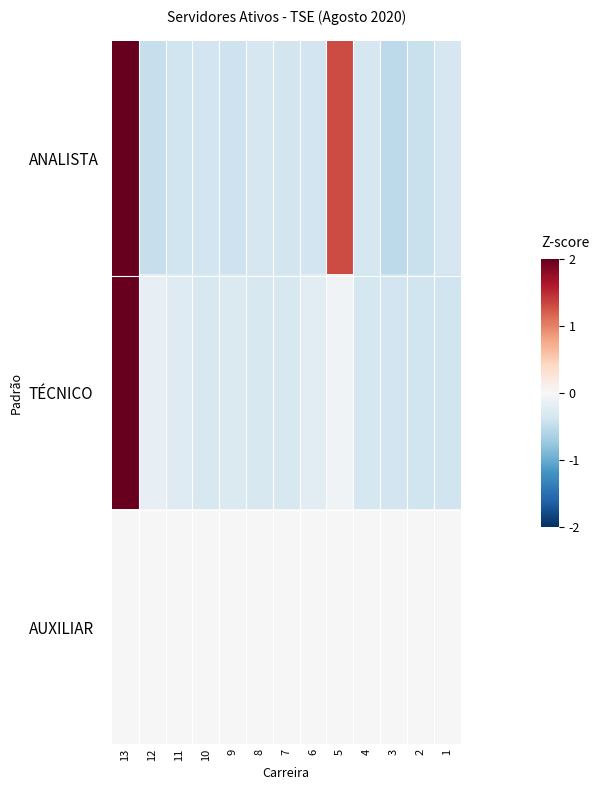

Rank the series at 13 from highest to lowest value.

TÉCNICO, ANALISTA, AUXILIAR